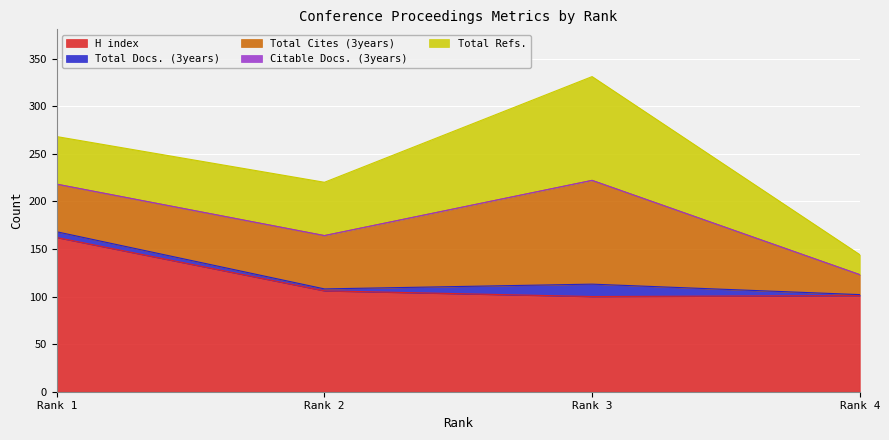

How many data points does each series have?

4